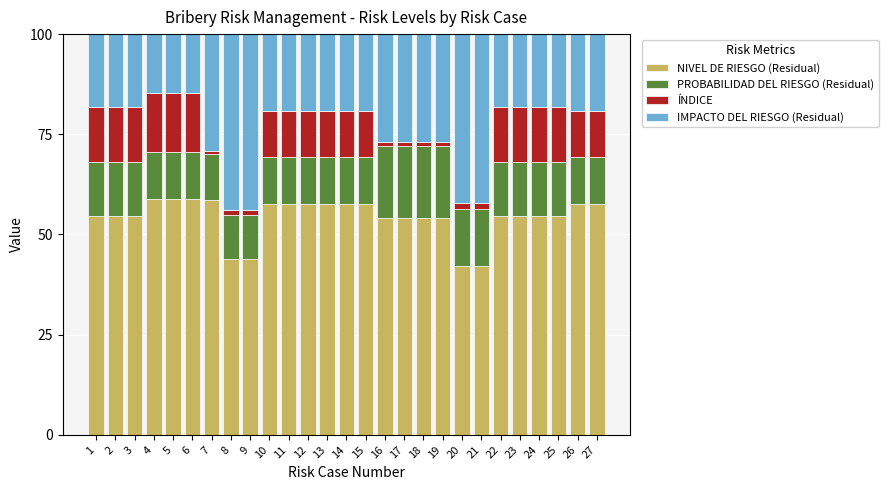

What is the maximum value for NIVEL DE RIESGO (Residual)?

58.8